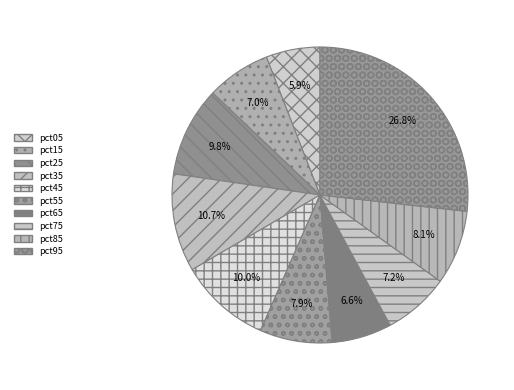

What percentage is the pct75 slice, to the nearest percent?

7%